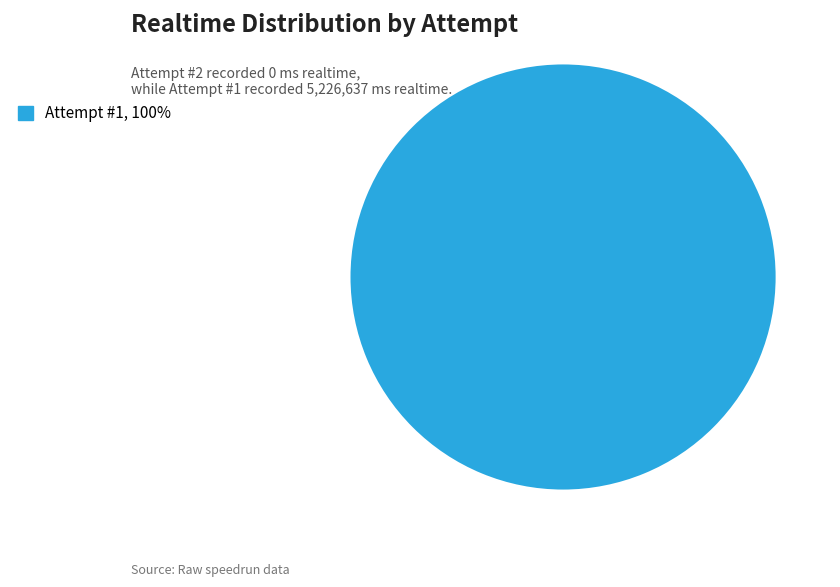

Is there a majority slice in this chart?

Yes